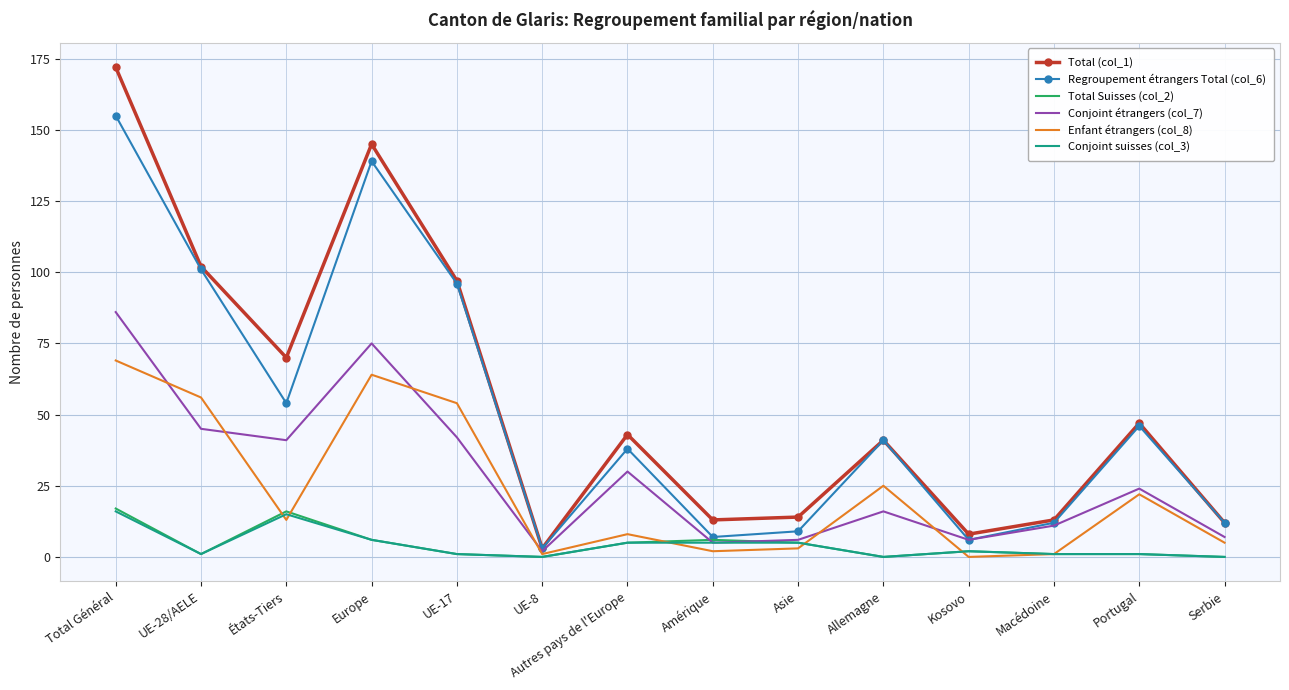

What is the difference between the maximum and minimum values in the Enfant étrangers (col_8) series?

69